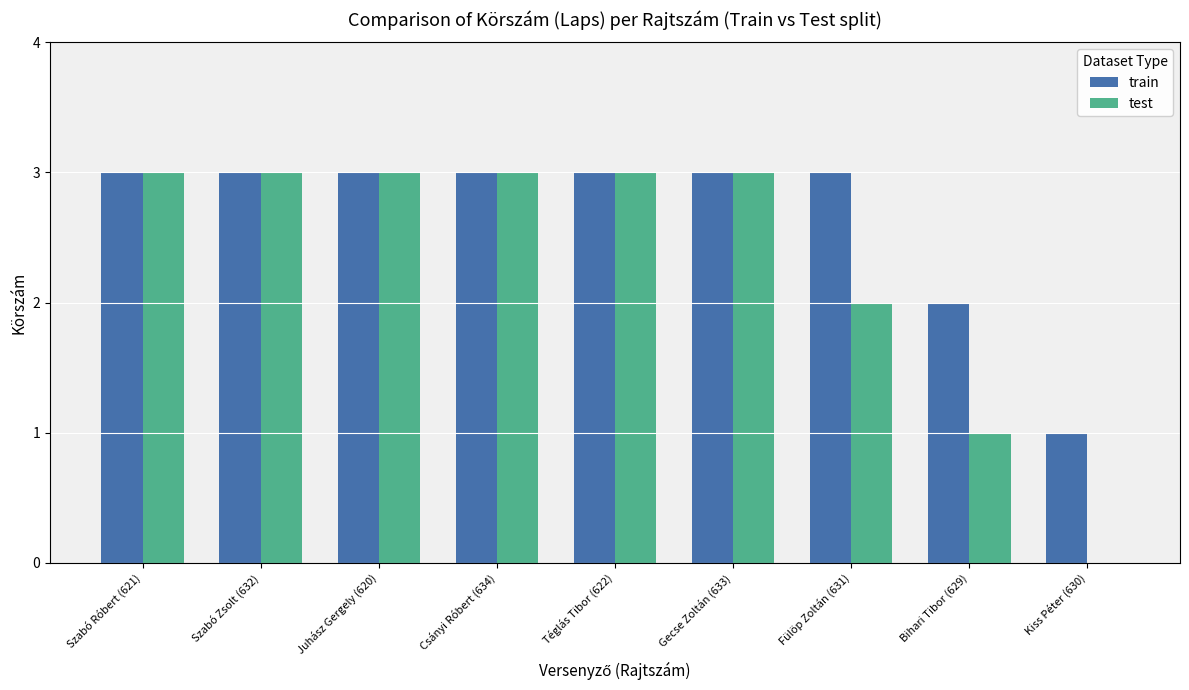

What value does the train series have at Fülöp Zoltán (631)?

3